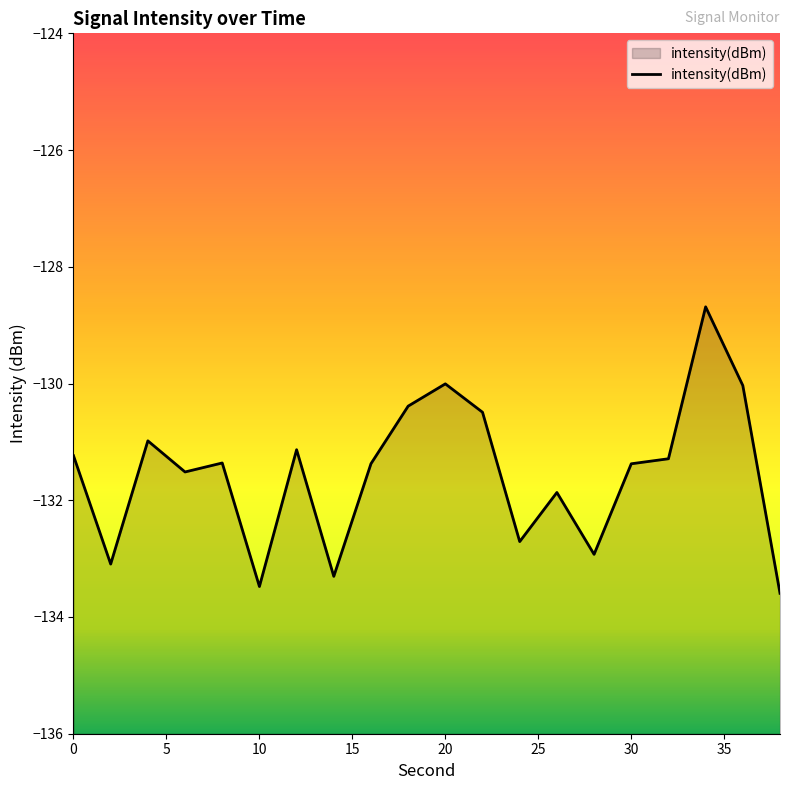

What is the greatest value displayed?

-128.7